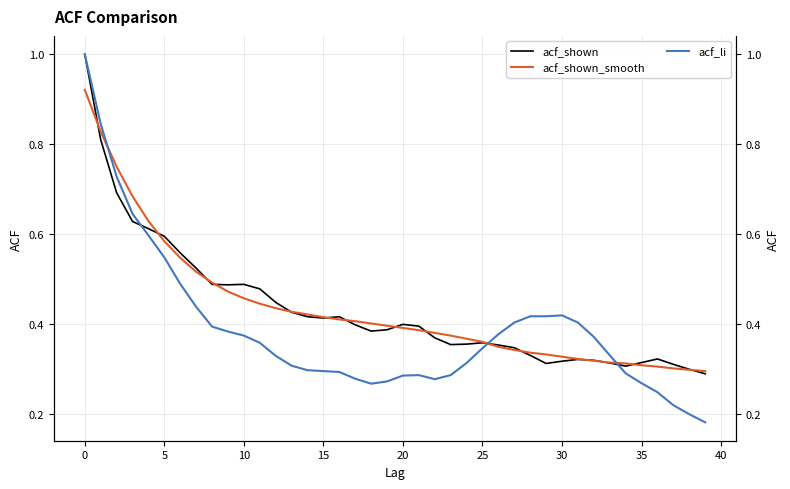

In acf_shown, how many points are lower than both neighbors (excluding endpoints)?

6